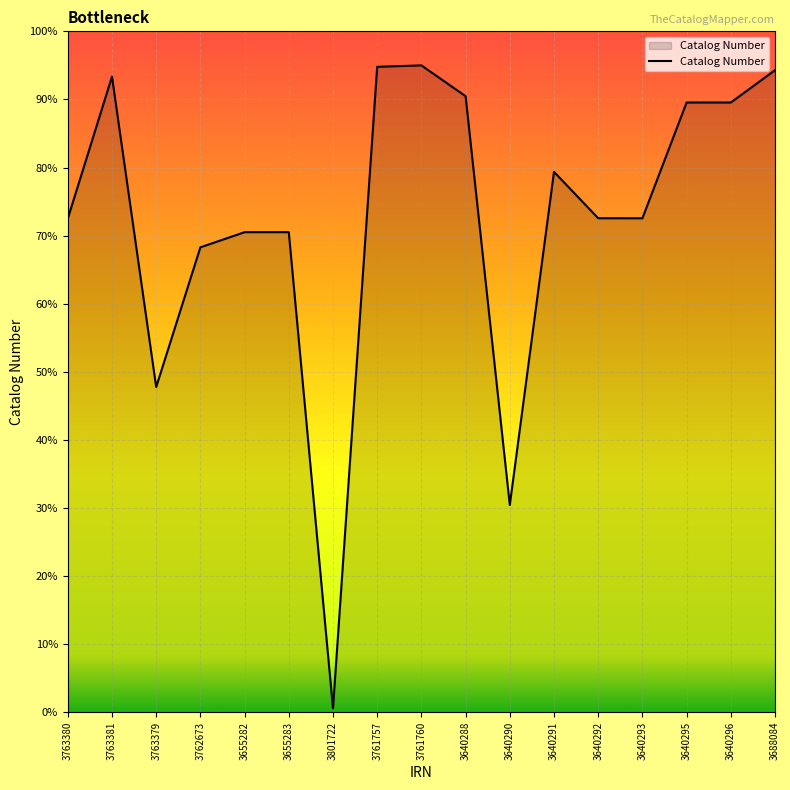

Reading left to right, list all the values displayed in this chart.

3763380=1748719	3763381=2219016	3763379=1190990	3762673=1653634	3655282=1703784	3655283=1703794	3801722=126838	3761757=2251409	3761760=2256113	3640288=2154151	3640290=800435	3640291=1903591	3640292=1749991	3640293=1749805	3640295=2133189	3640296=2133188	3688084=2240196